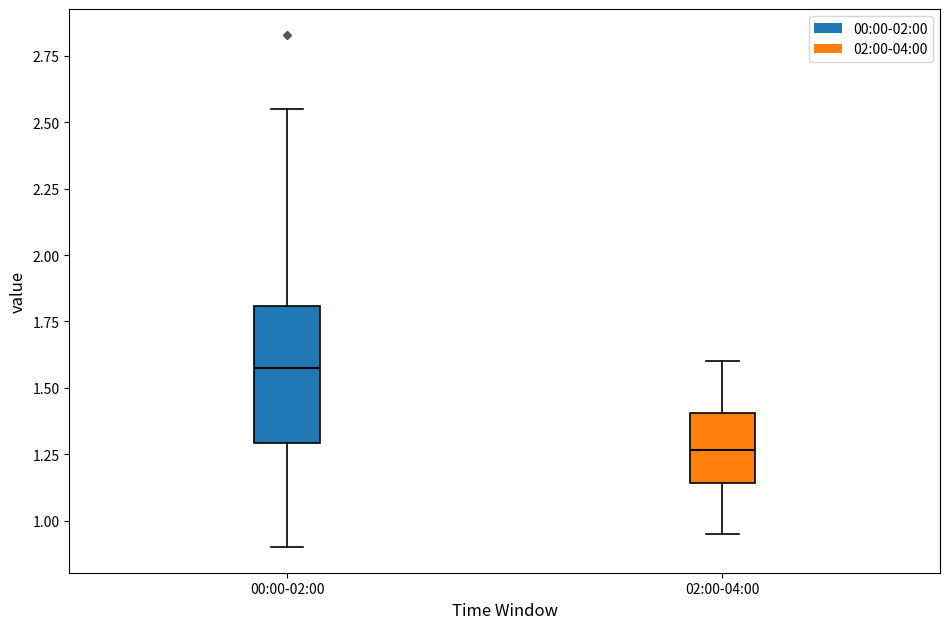

Comparing the boxes themselves (not the whiskers), which one is the tallest?

00:00-02:00